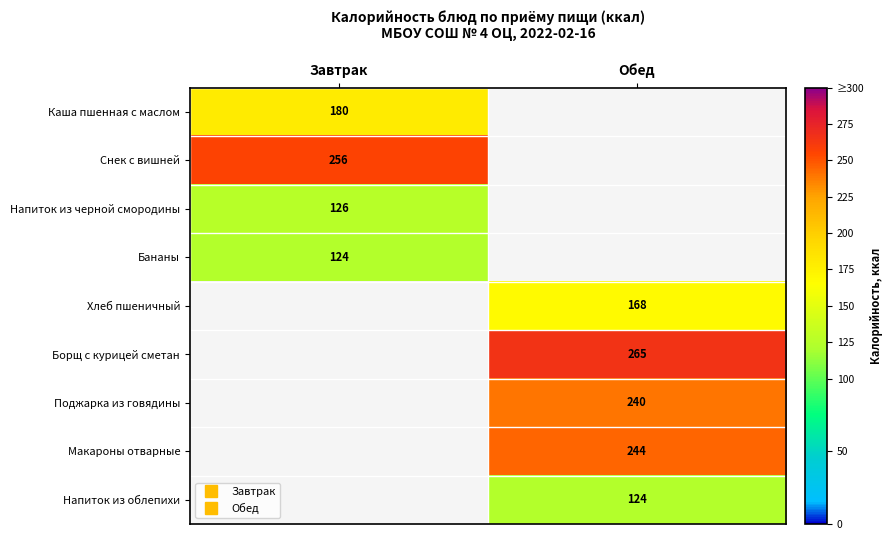

Which category has the lowest value across all series?

Завтрак